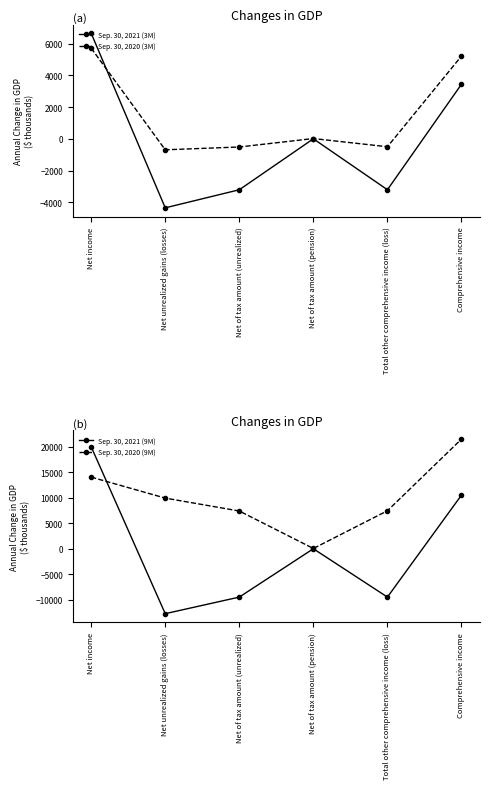

Rank the series by their maximum value, from highest to lowest.

Sep. 30, 2020 (9M), Sep. 30, 2021 (9M), Sep. 30, 2021 (3M), Sep. 30, 2020 (3M)